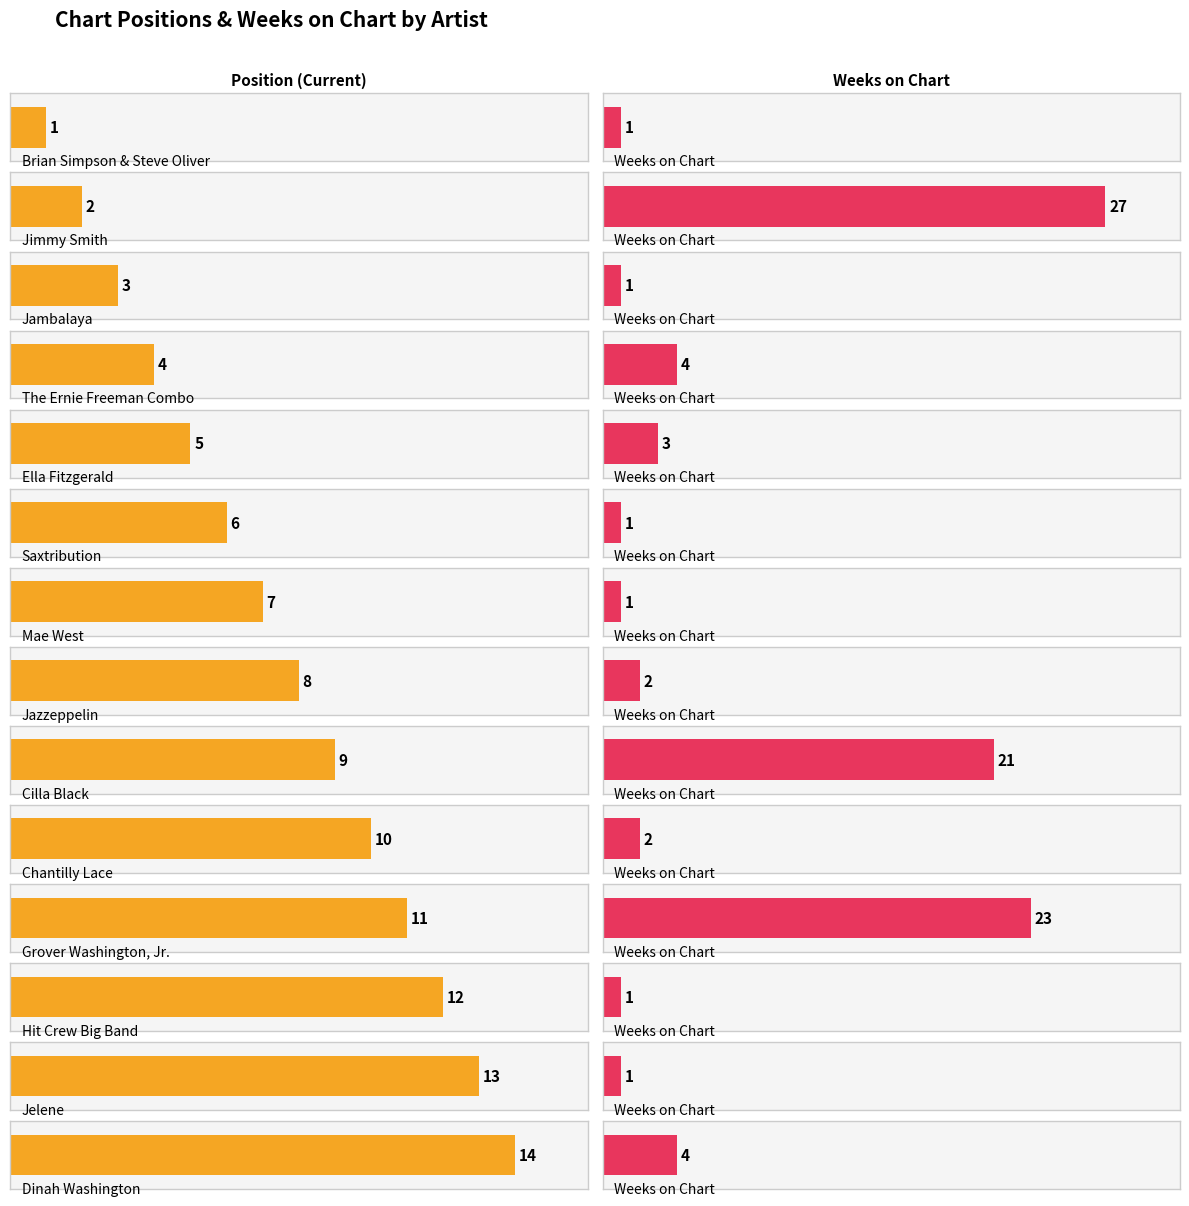

At which label is Weeks on Chart closest to 14?

Cilla Black